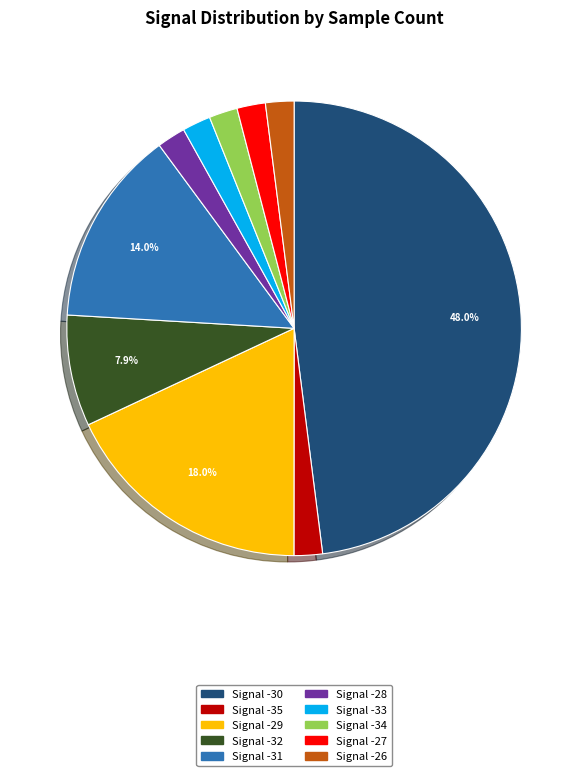

Is there any slice that represents more than half of the pie?

No